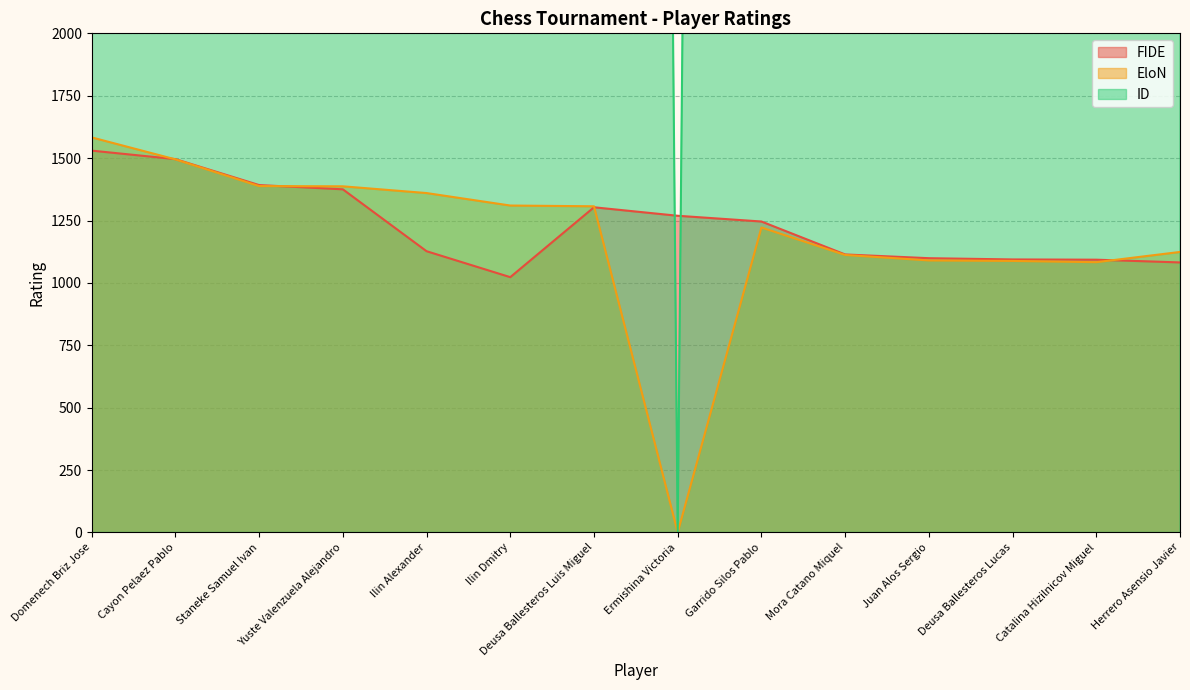

How many values in the EloN series are below 1307?

7